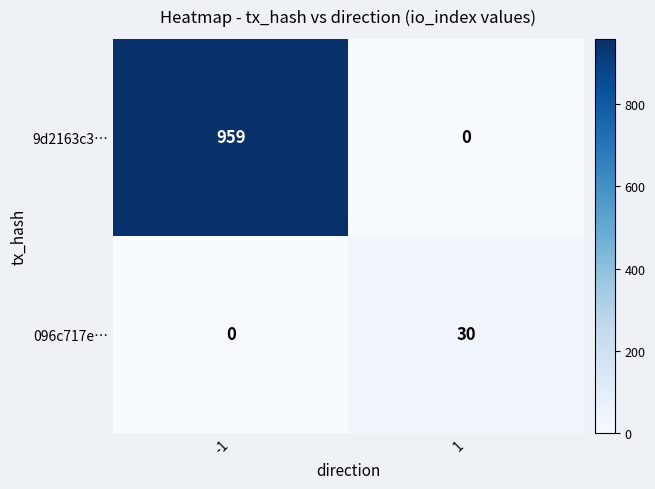

Which series changed the most between -1 and 1?

9d2163c3…